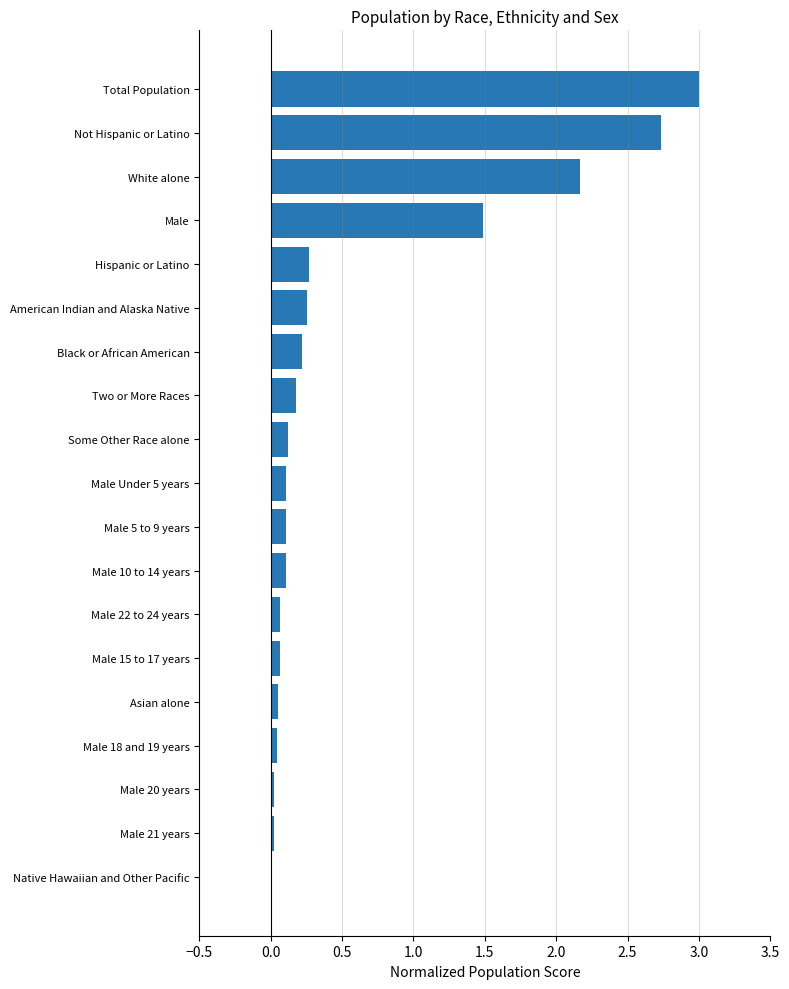

Are the bars horizontal?

Yes